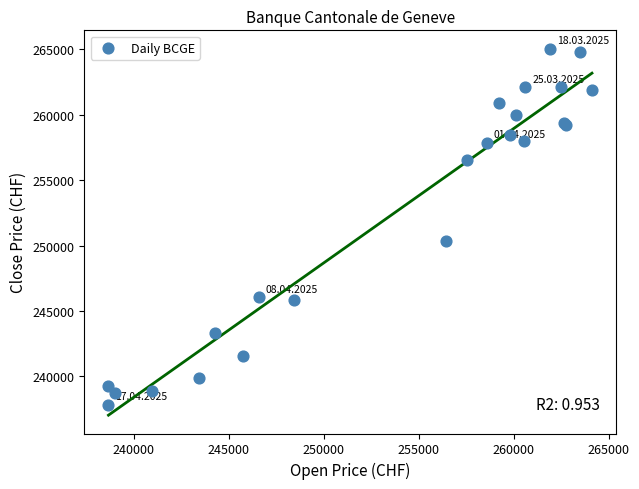

What Y value in the scatter plot is closest to 251445?

250338